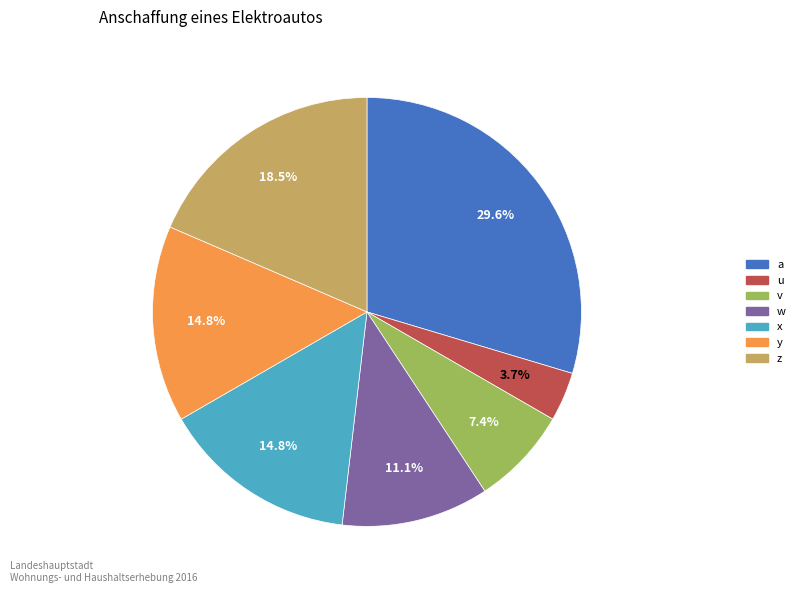

What percentage is the a slice, to the nearest percent?

30%